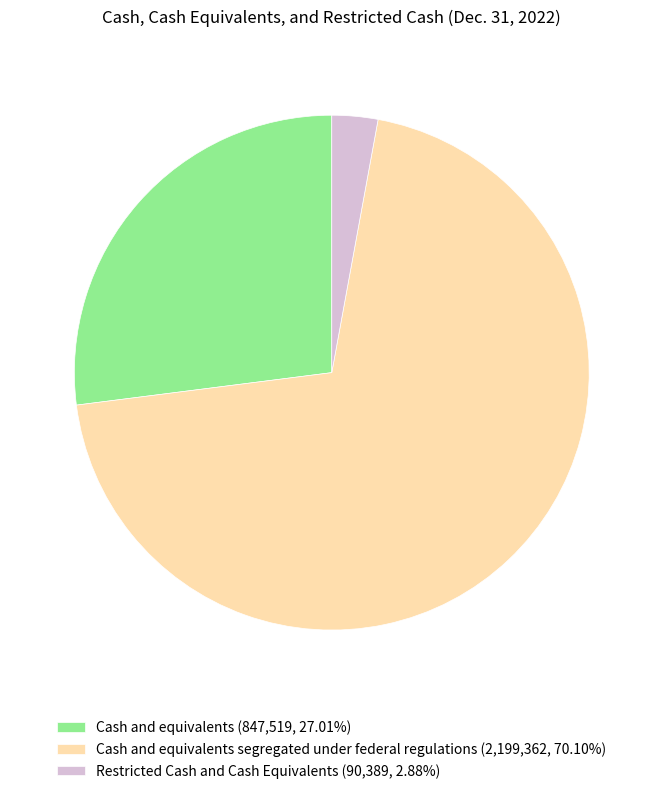

Is there any slice that represents more than half of the pie?

Yes